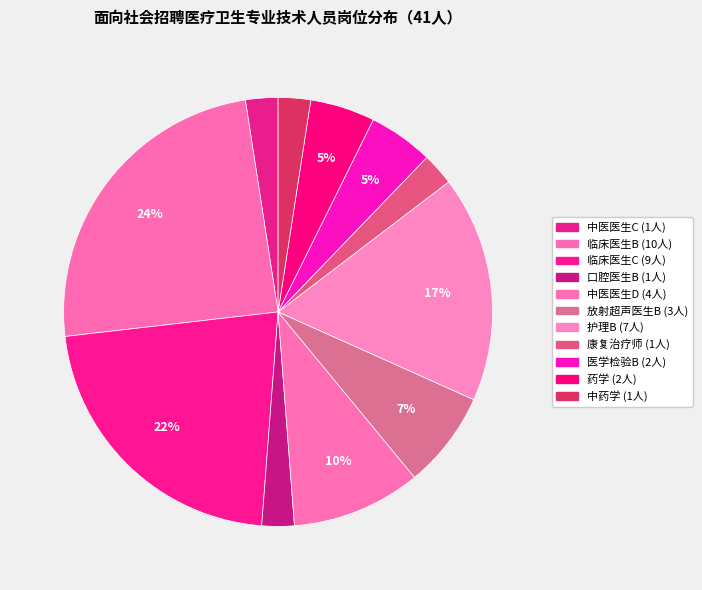

Rank the categories by value from highest to lowest.

临床医生B, 临床医生C, 护理B, 中医医生D, 放射超声医生B, 医学检验B, 药学, 中医医生C, 口腔医生B, 康复治疗师, 中药学